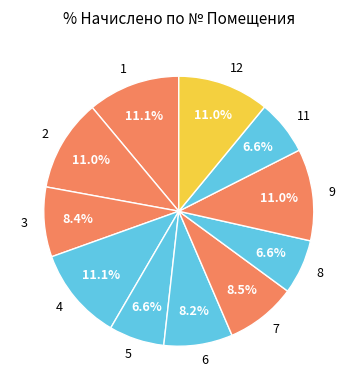

To the nearest percent, what percentage of the pie is 6?

8%